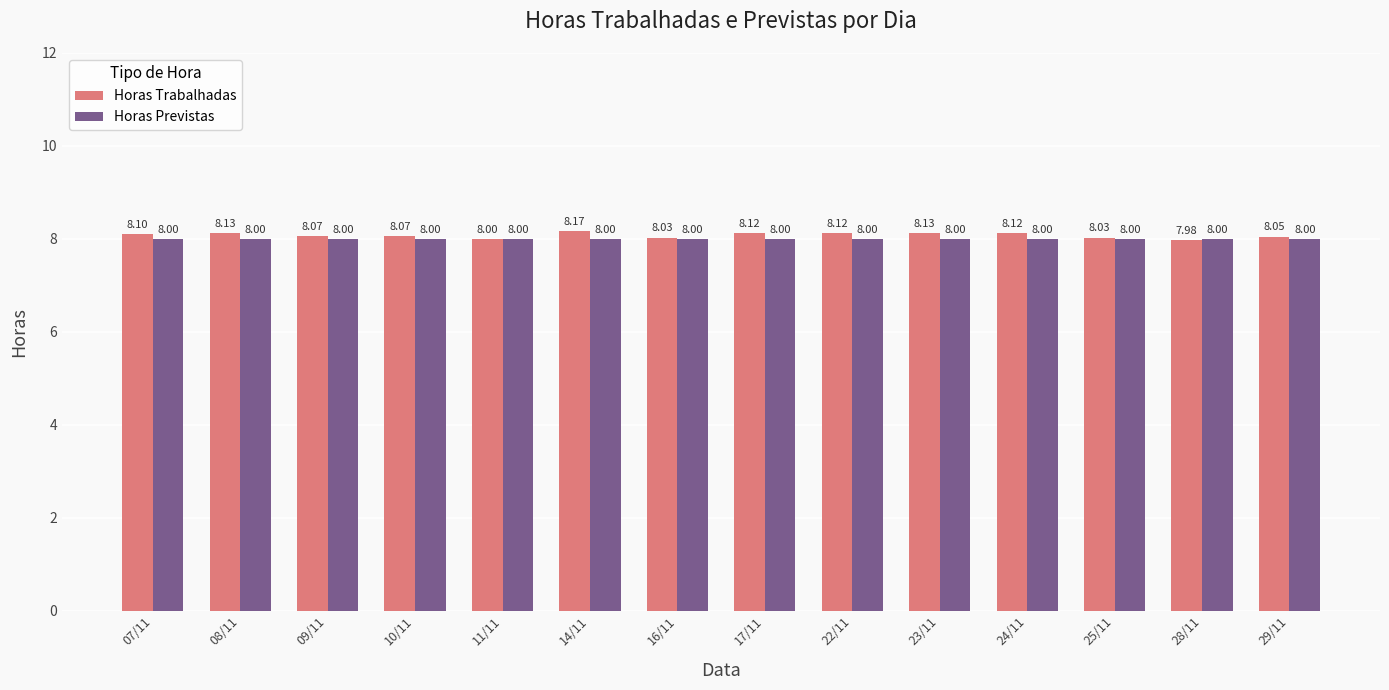

Between 10/11 and 24/11, which series saw the biggest shift?

Horas Trabalhadas